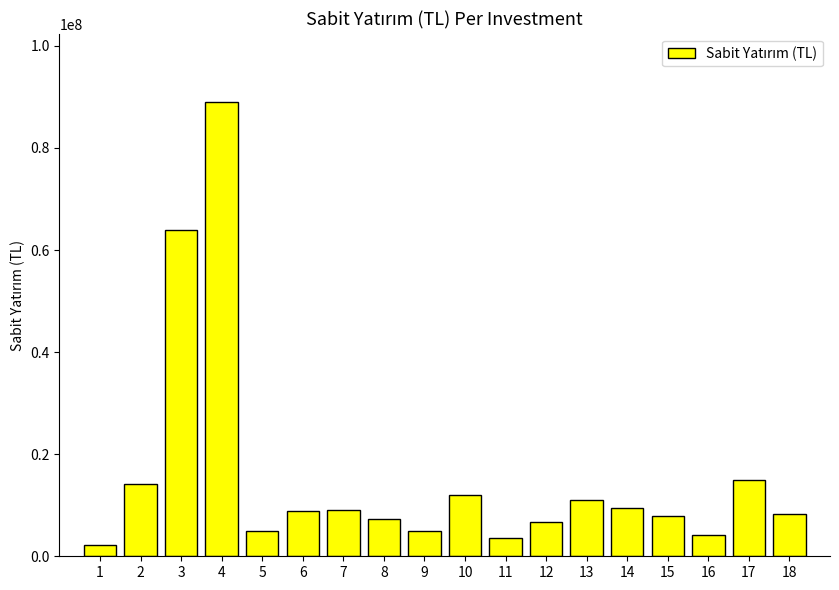

Does the chart contain any negative values?

No